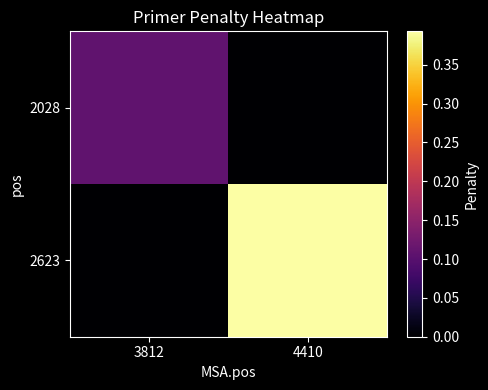

Count the number of categories in the chart.

2